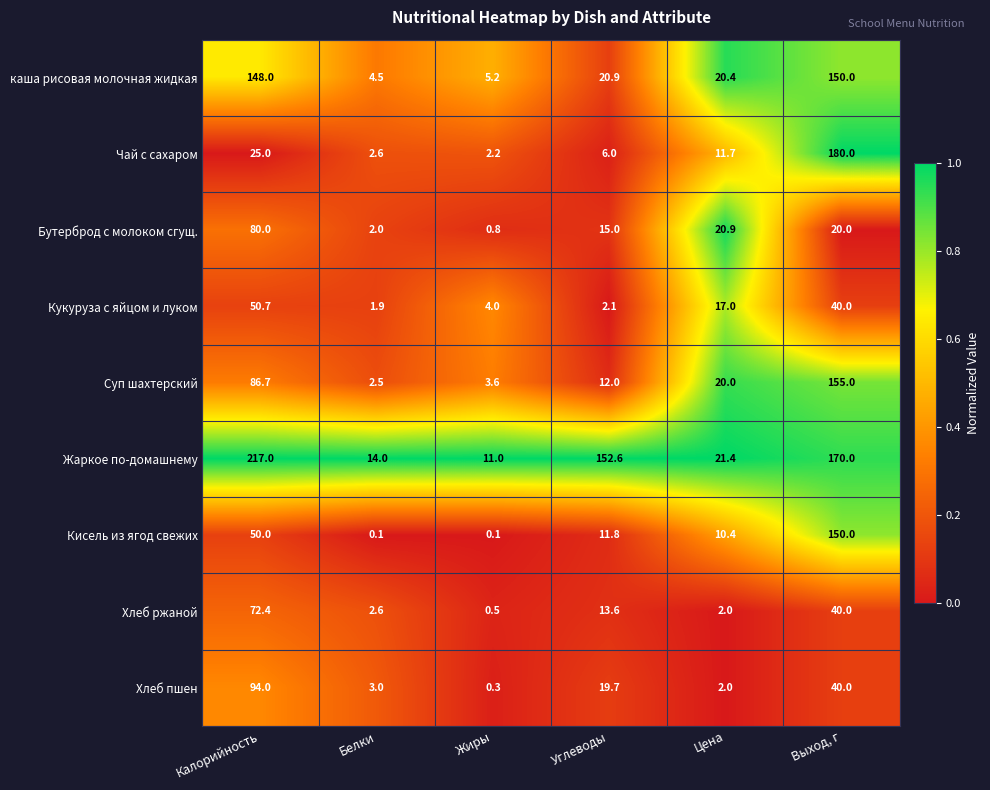

Which series has the largest total across all categories?

Жаркое по-домашнему